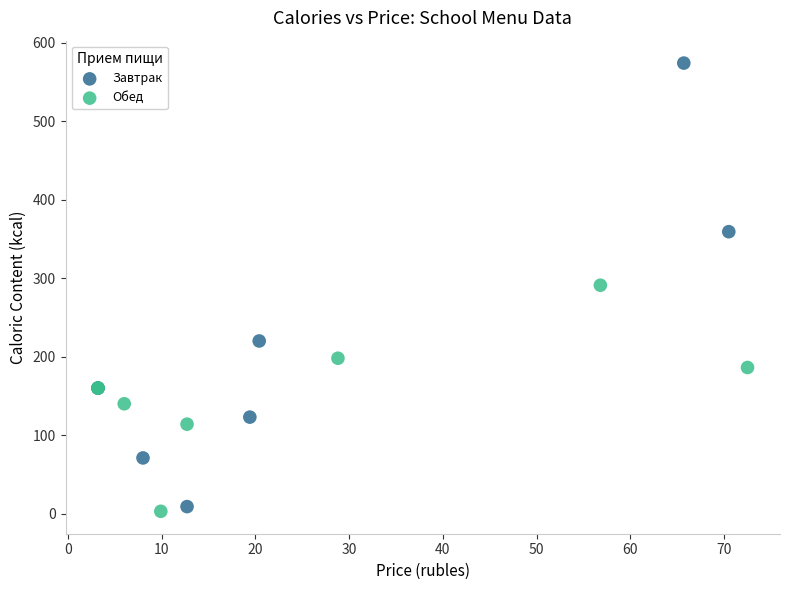

Which series has the widest spread of Y values?

Завтрак